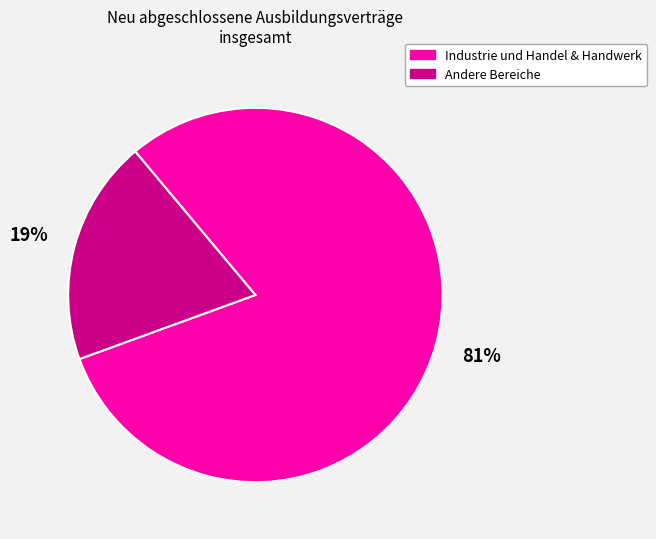

Does any single category account for the majority?

Yes